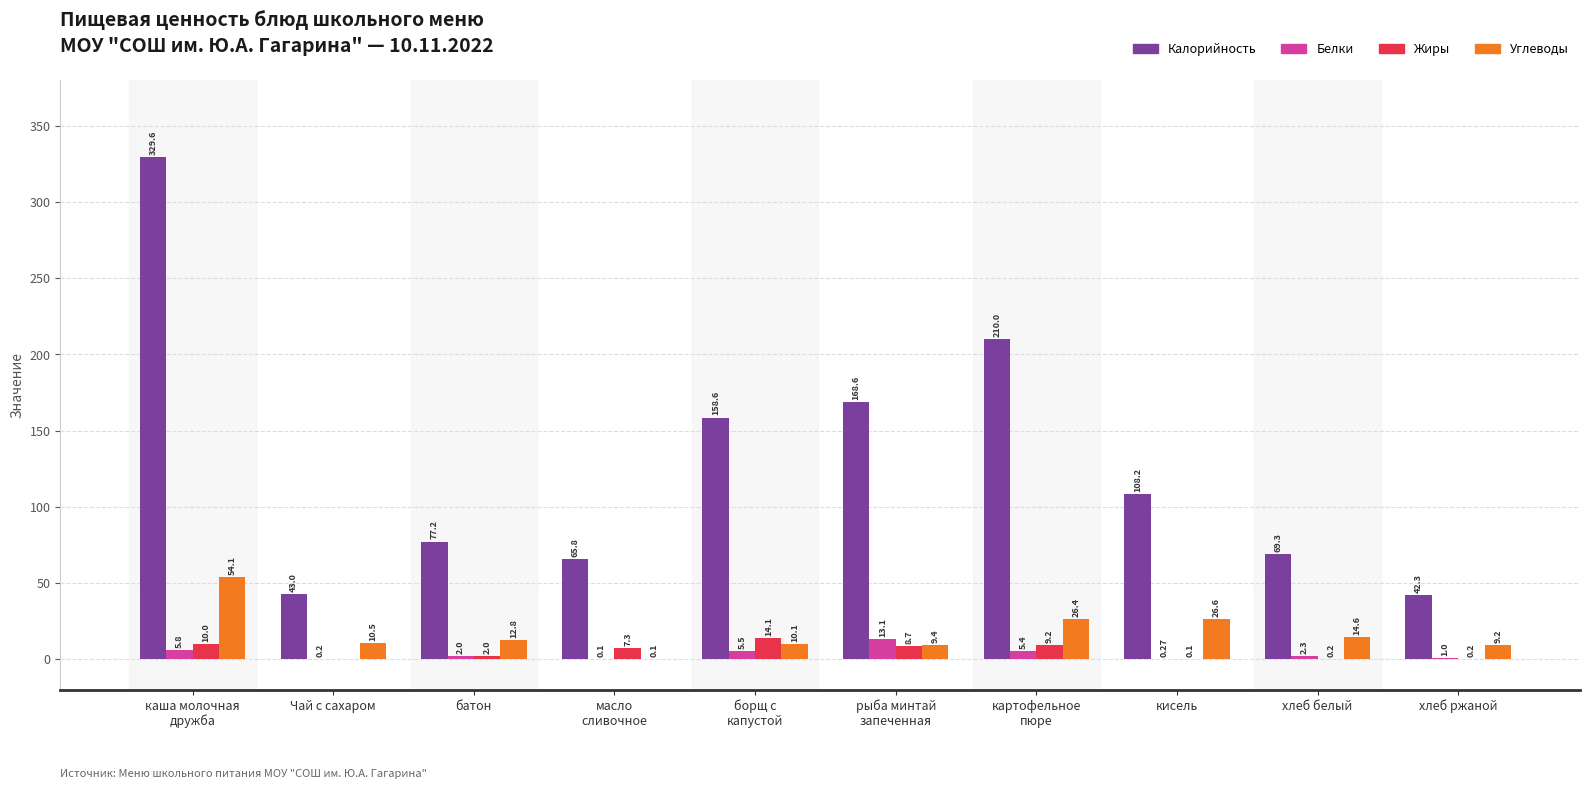

Which series has the largest total across all categories?

Калорийность